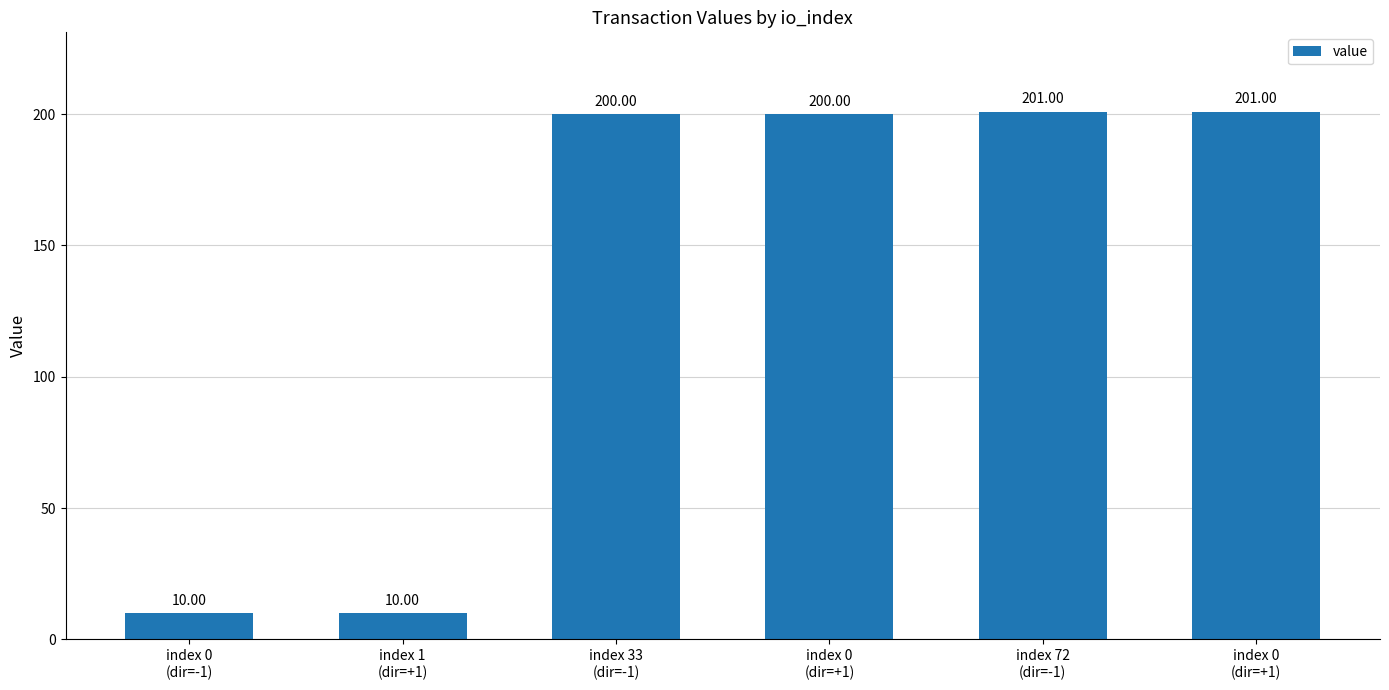

Reading right to left, extract all data points from this chart.

index 0
(dir=+1)=201.0	index 72
(dir=-1)=201.0	index 0
(dir=+1)=200.0	index 33
(dir=-1)=200.0	index 1
(dir=+1)=10.0	index 0
(dir=-1)=10.0